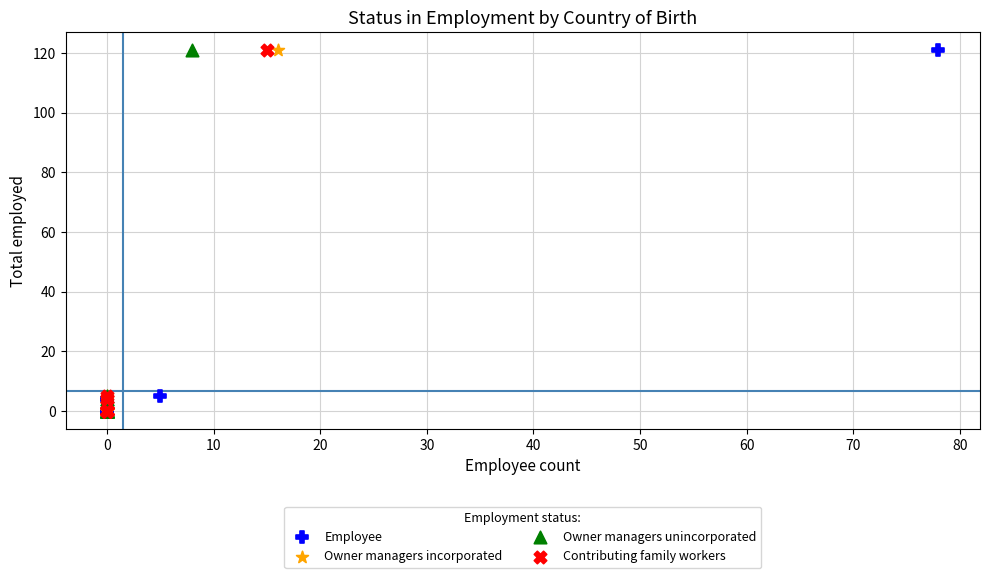

What are all the series names shown in the legend?

Employee, Owner managers incorporated, Owner managers unincorporated, Contributing family workers